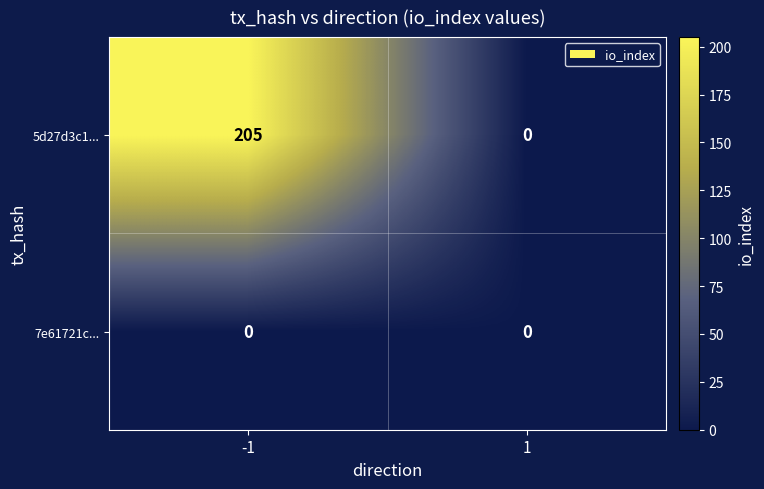

Which series has the largest total across all categories?

5d27d3c1...